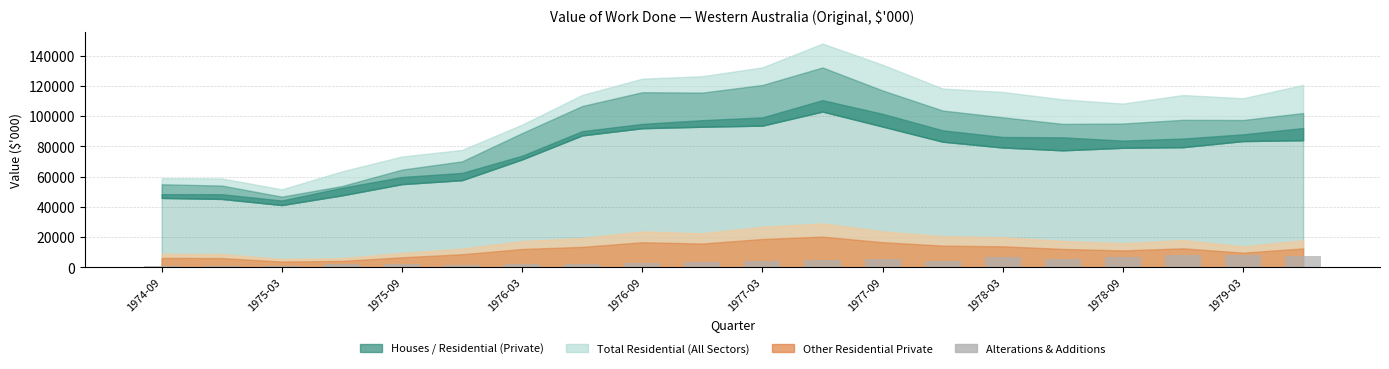

What is the difference between the maximum and minimum values?

7302